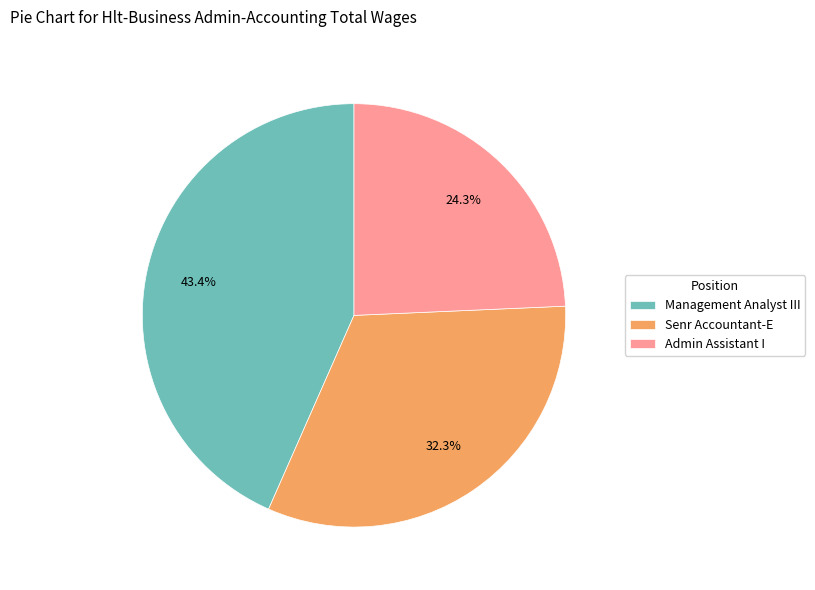

True or false: Senr Accountant-E accounts for 32% of the total.

True